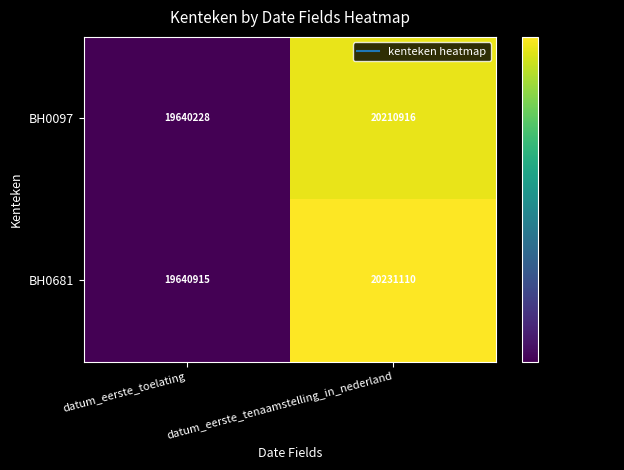

Count the number of categories in the chart.

2